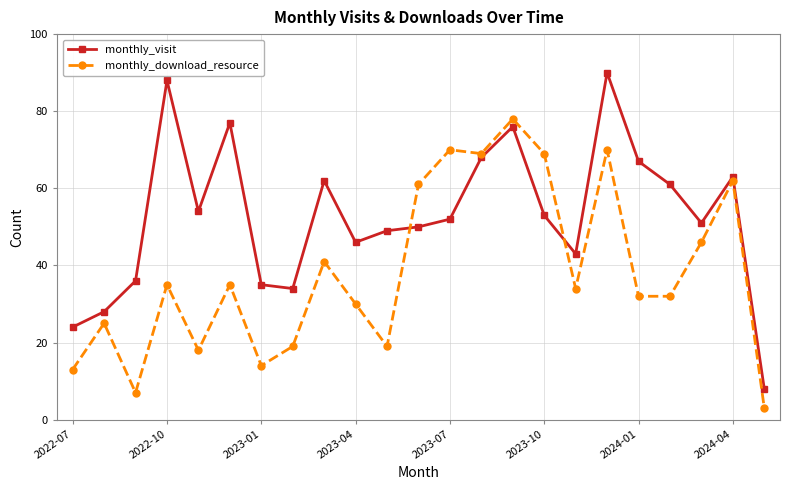

True or false: monthly_download_resource and monthly_visit intersect in this chart.

True